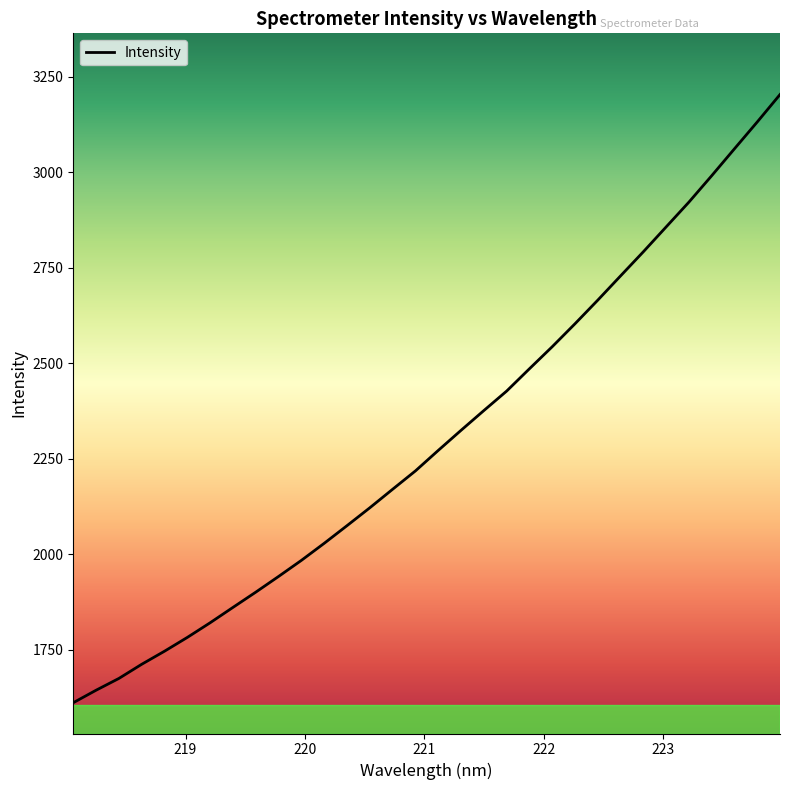

What is the smallest value displayed?

1611.8